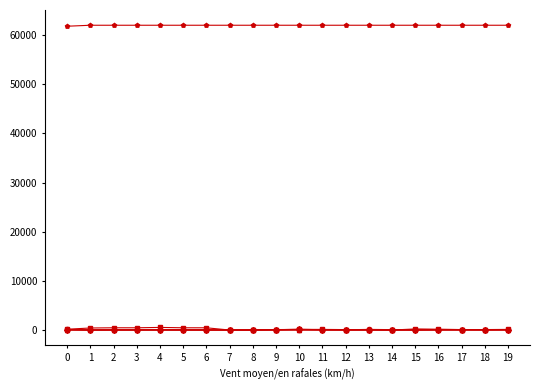

What is the greatest value displayed?

62000.0